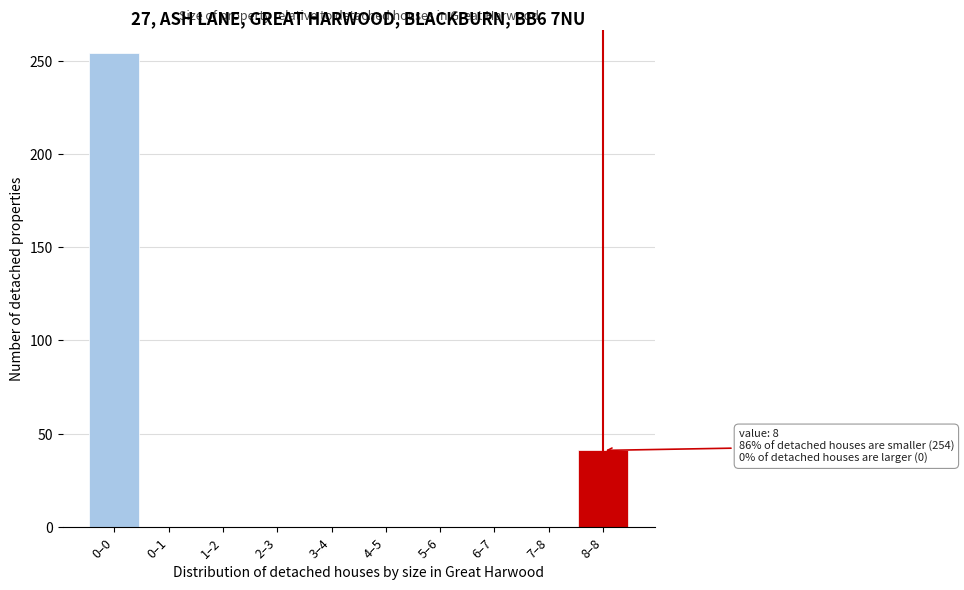

Reading right to left, extract all data points from this chart.

8–8=41	7–8=0	6–7=0	5–6=0	4–5=0	3–4=0	2–3=0	1–2=0	0–1=0	0–0=254